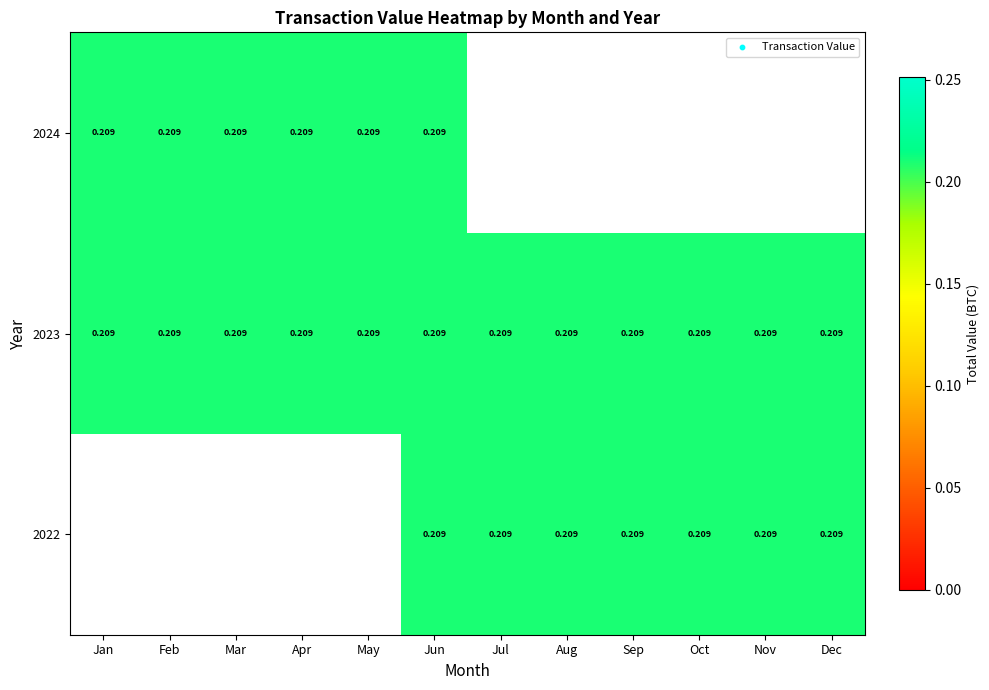

Is it true that 2022 equals 0.3 at Aug?

False